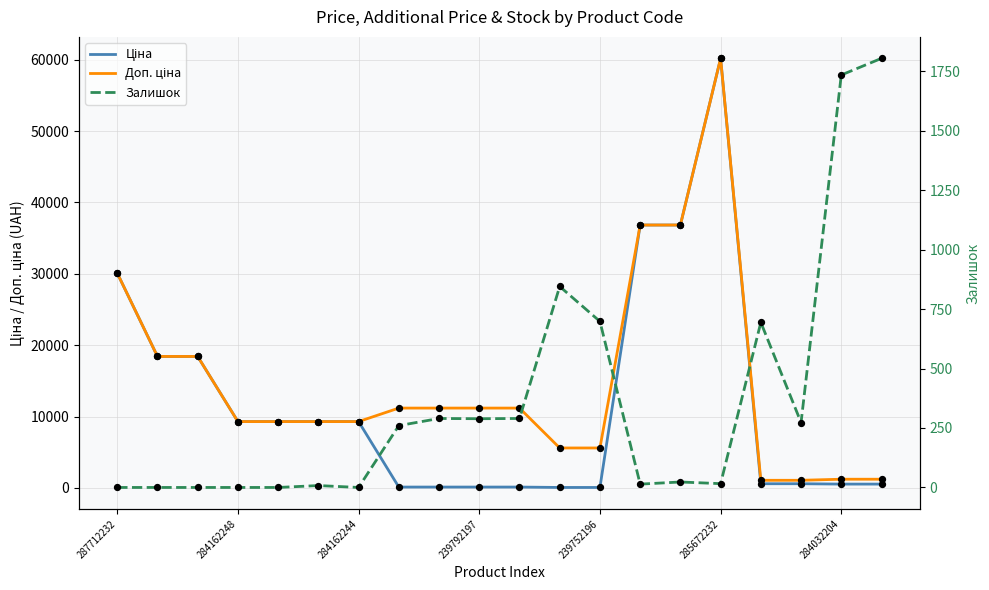

What are all the series names shown in the legend?

Ціна, Доп. ціна, Залишок